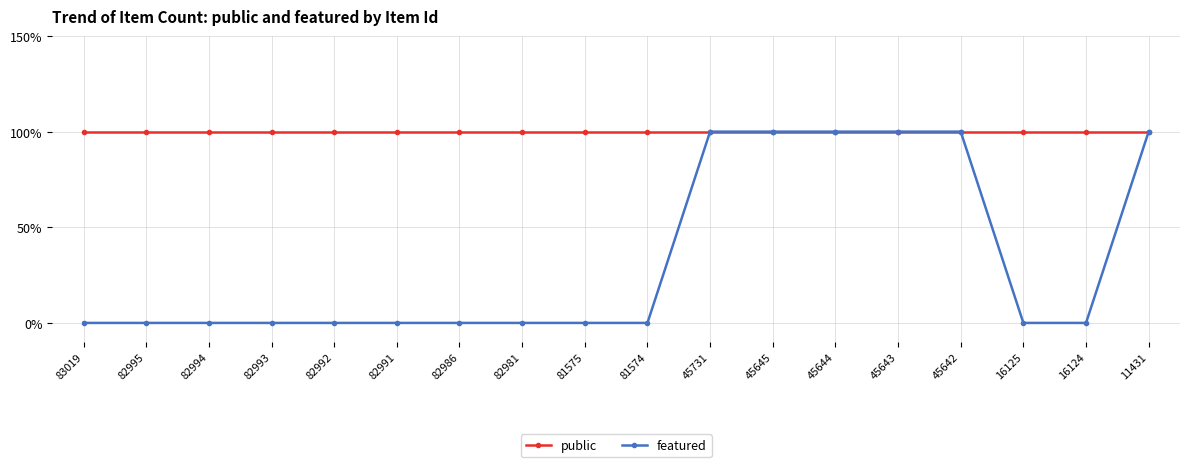

True or false: featured and public cross at least once.

False